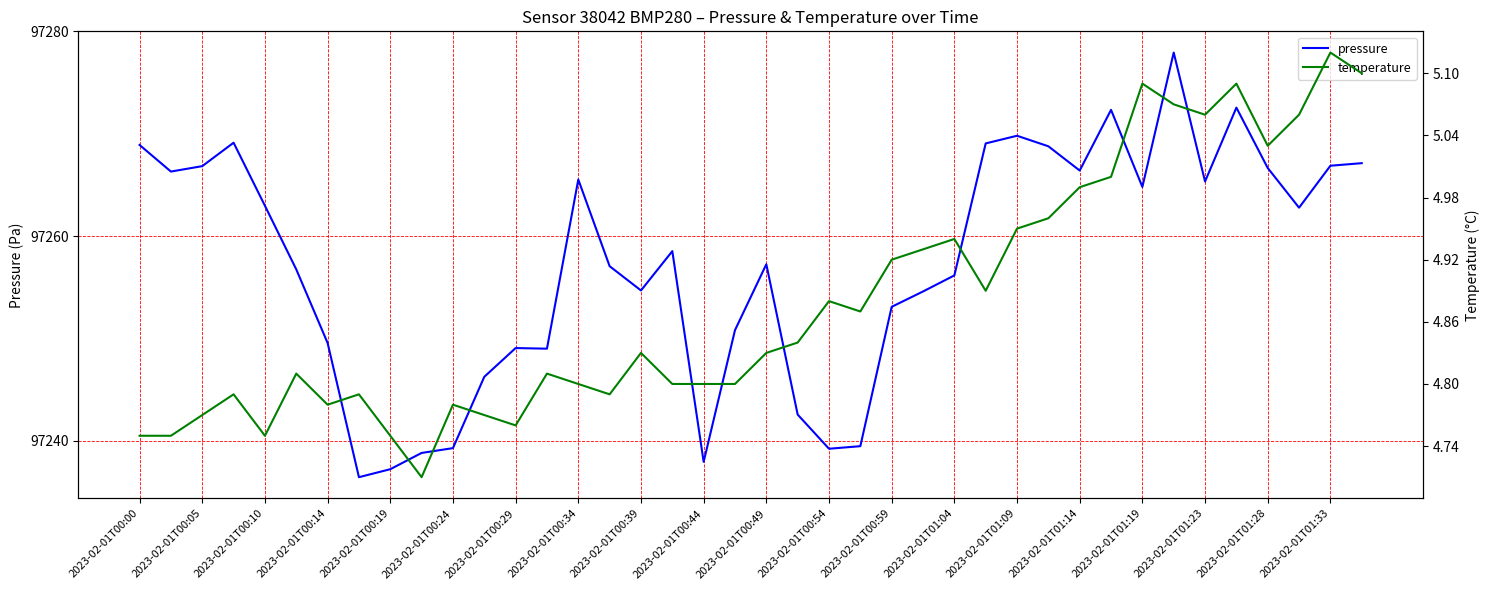

The value of pressure at 2023-02-01T00:14 is 32823.8. True or false?

False